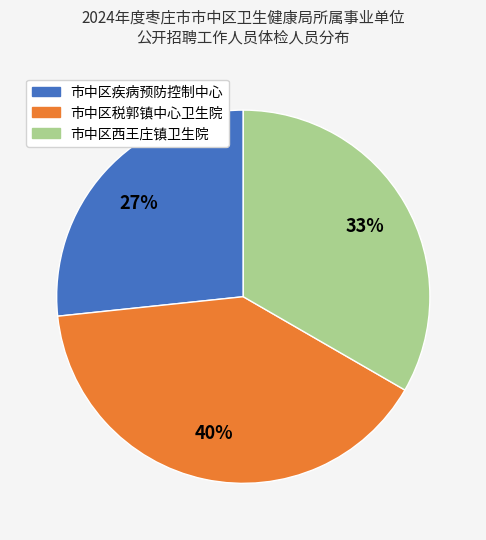

Is it true that 市中区税郭镇中心卫生院 is 47% of the pie?

False